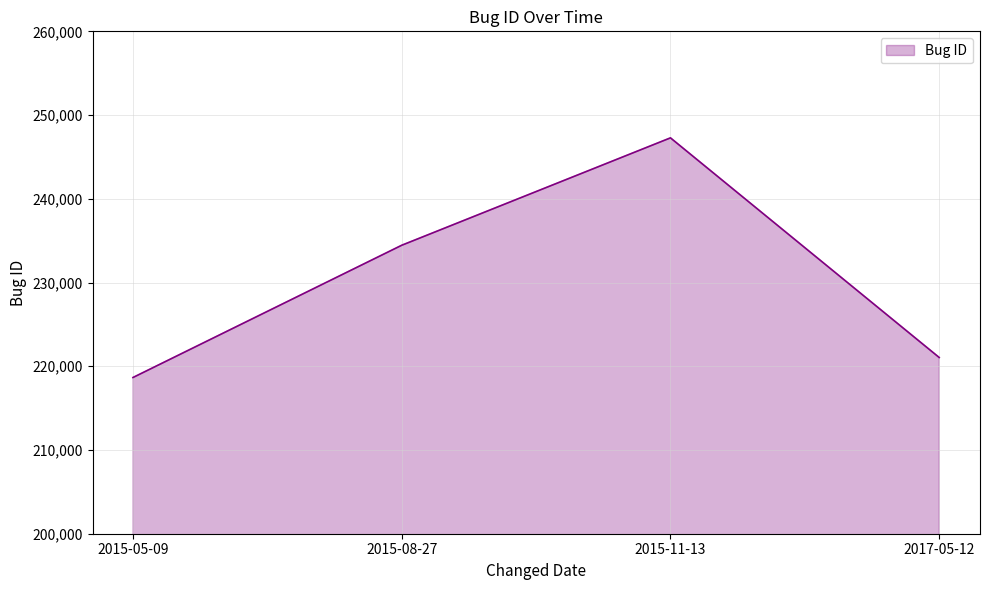

How many values are below 234452?

2